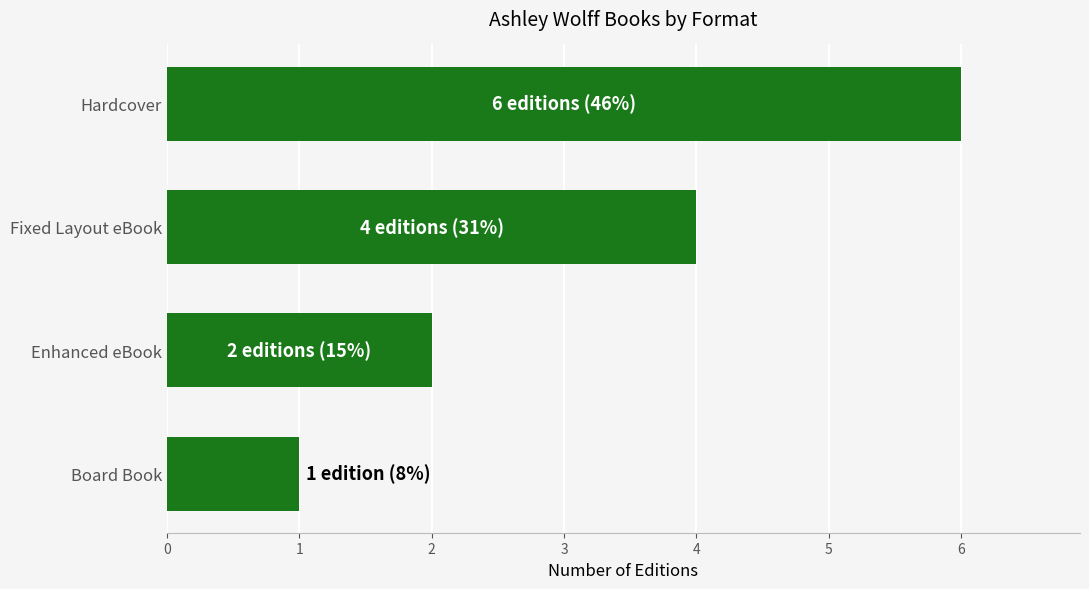

Rank the categories by value from lowest to highest.

Board Book, Enhanced eBook, Fixed Layout eBook, Hardcover